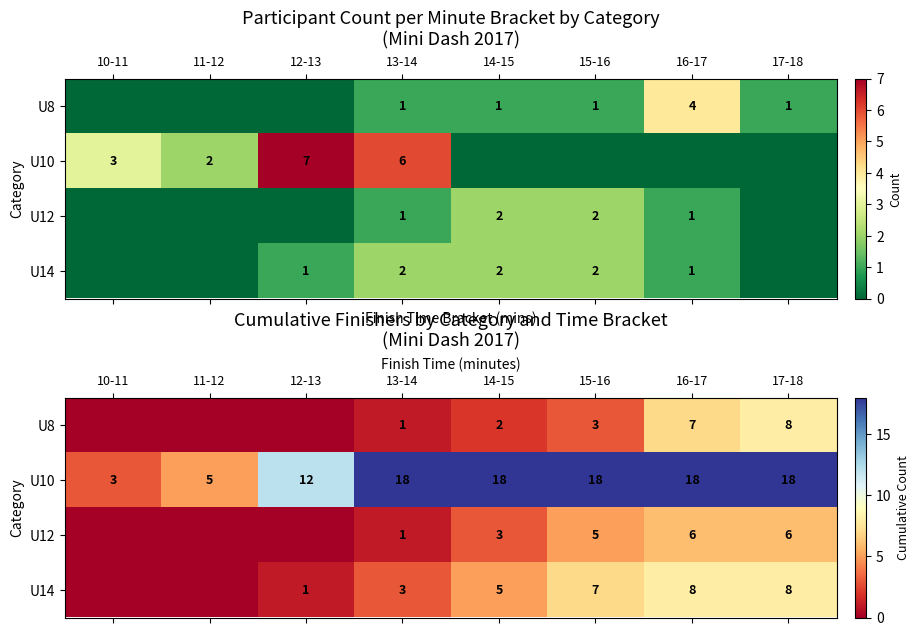

What is the sum of all U8 values?

21